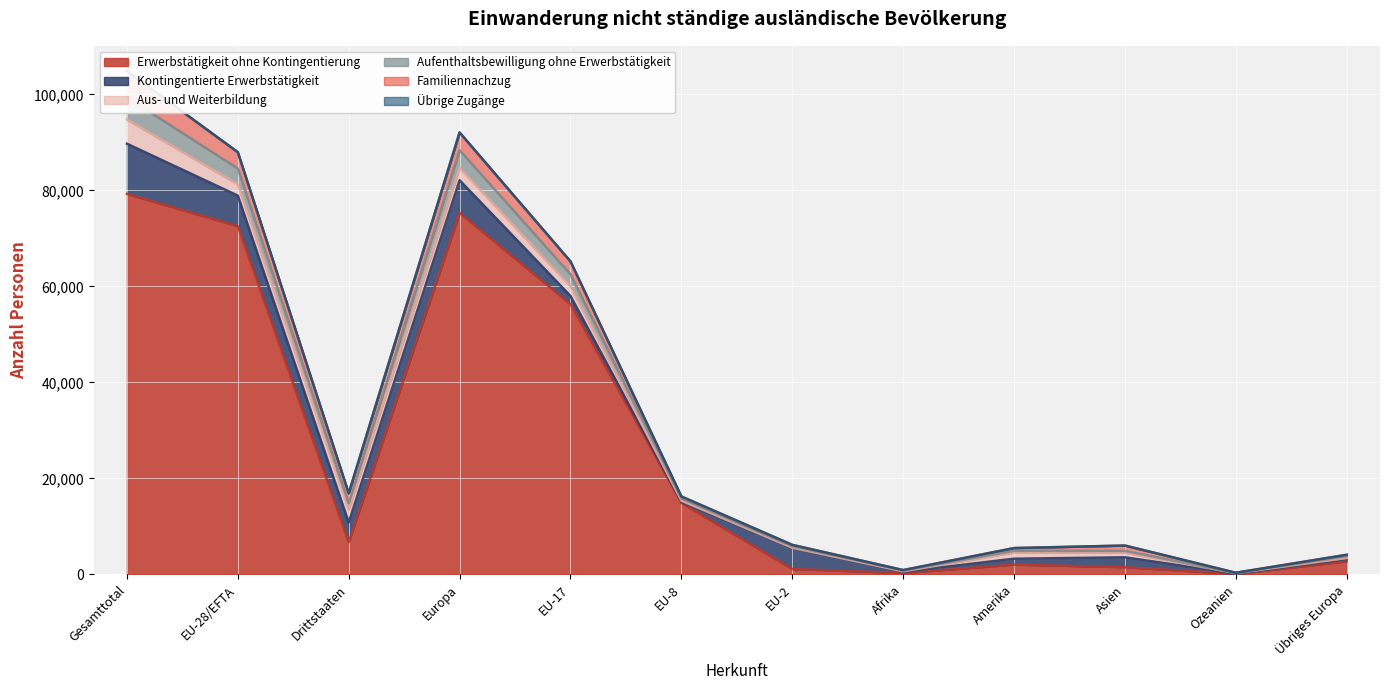

How many interior local peaks does the Aufenthaltsbewilligung ohne Erwerbstätigkeit series have?

2